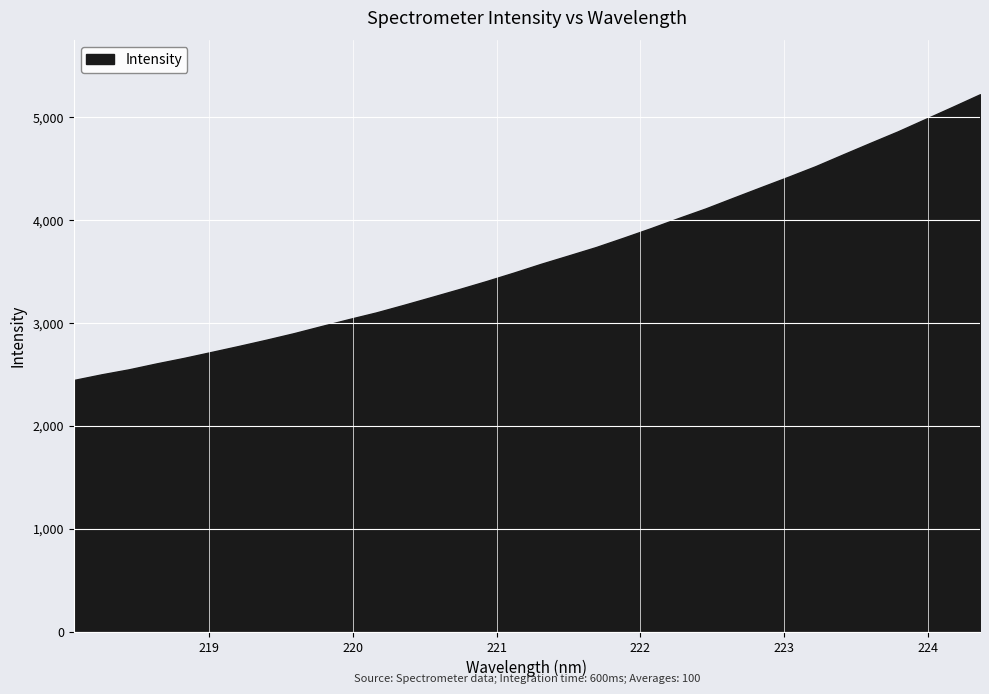

At which category does the chart reach its peak across all series?

224.3616